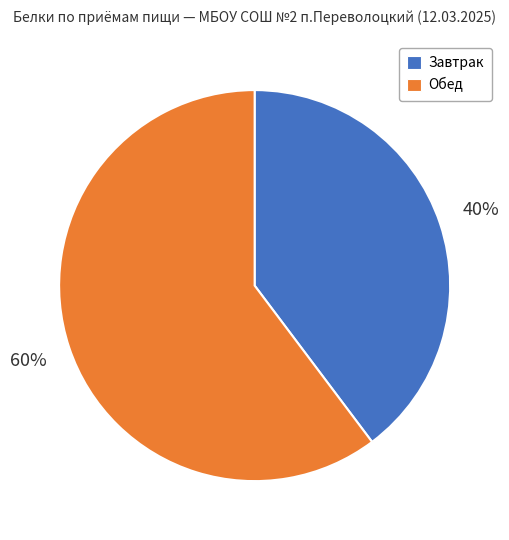

To the nearest percent, what is the combined percentage of Обед and Завтрак?

100%